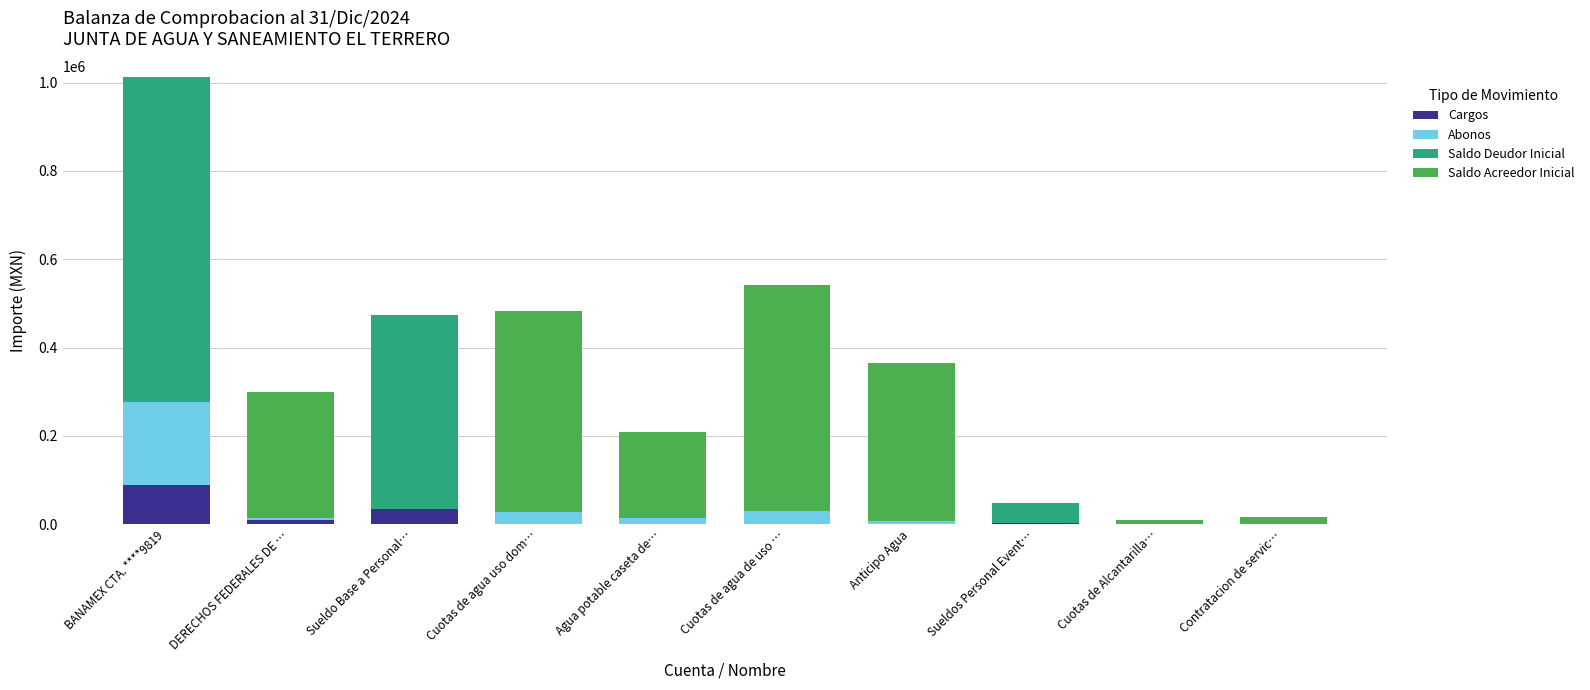

The value of Cargos at BANAMEX CTA. ****9819 is 88404.0. True or false?

True